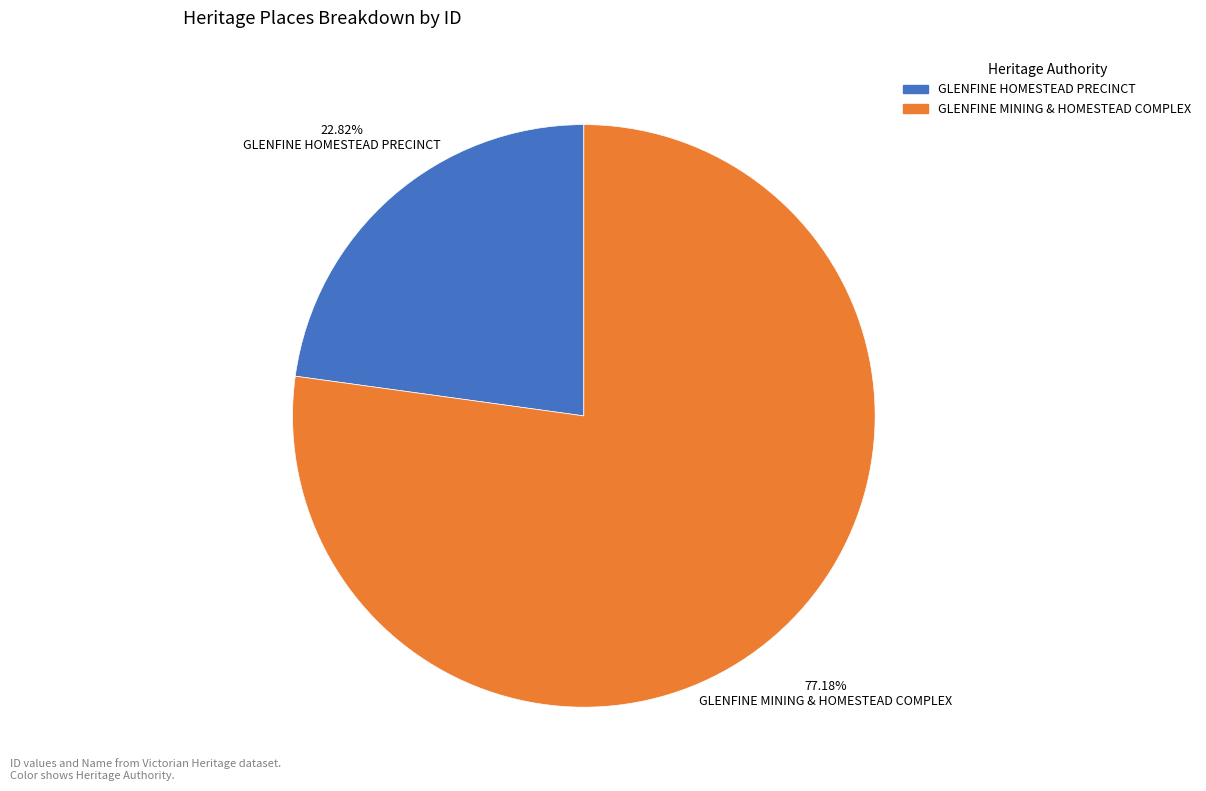

How many segments does this pie chart have?

2